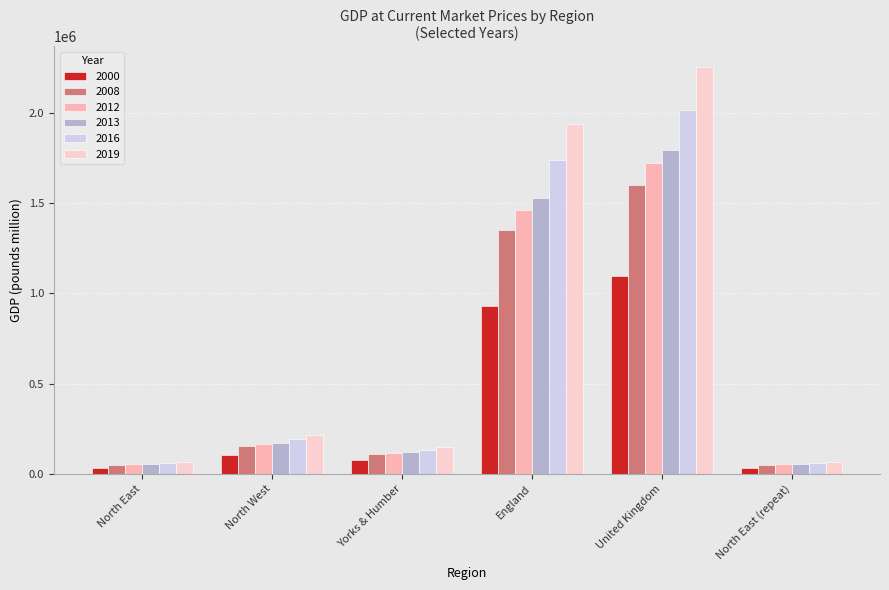

What is the value of the 2008 bar at the 4th from the left?

1352129